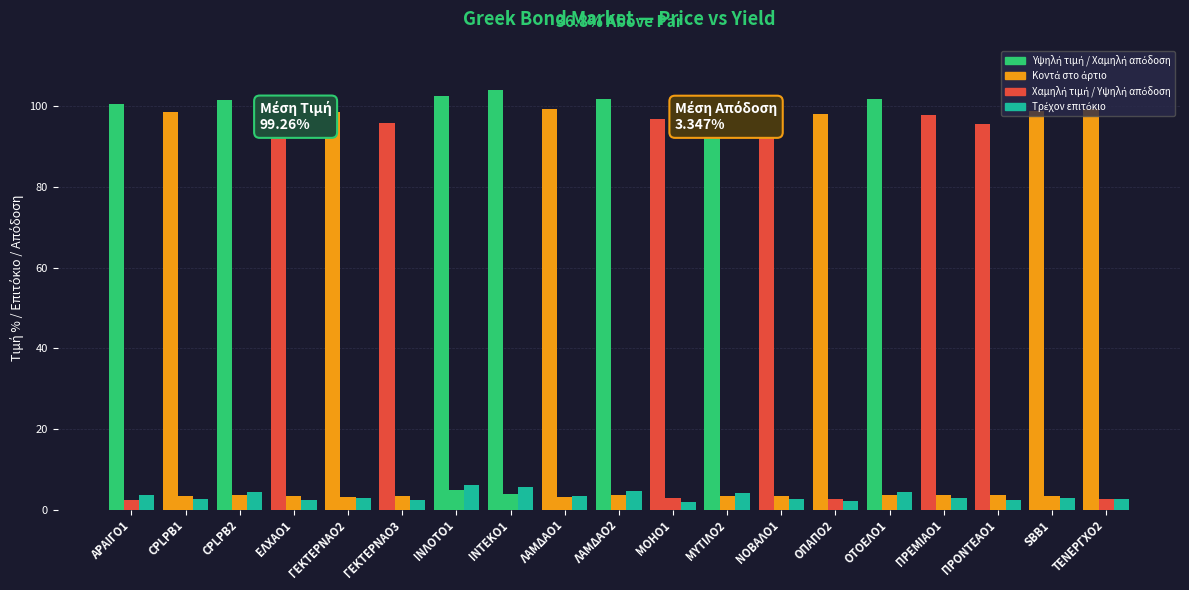

How many data points does each series have?

19